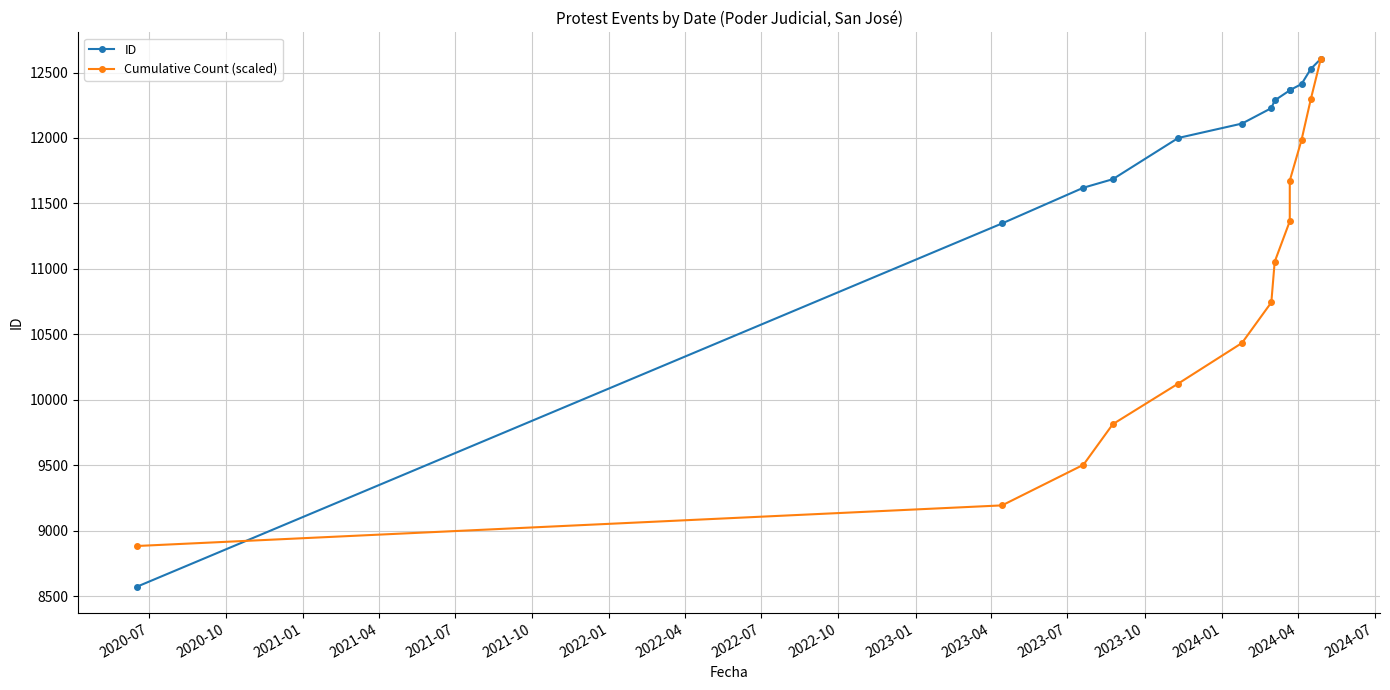

Rank the series by their maximum value, from lowest to highest.

ID, Cumulative Count (scaled)